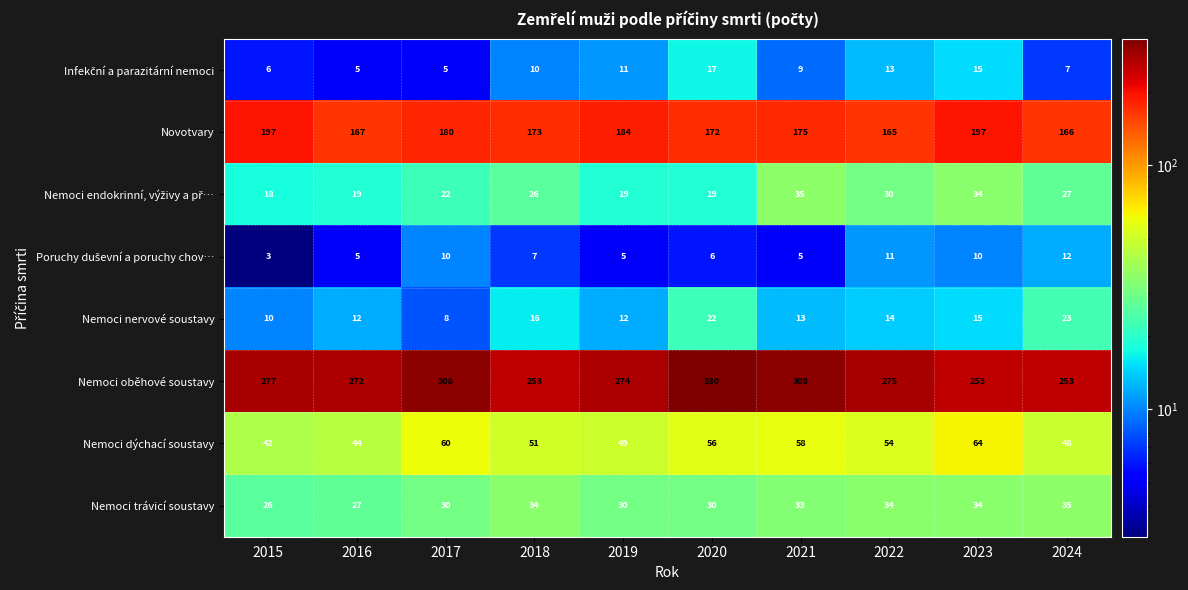

What is the sum of all Nemoci nervové soustavy values?

145